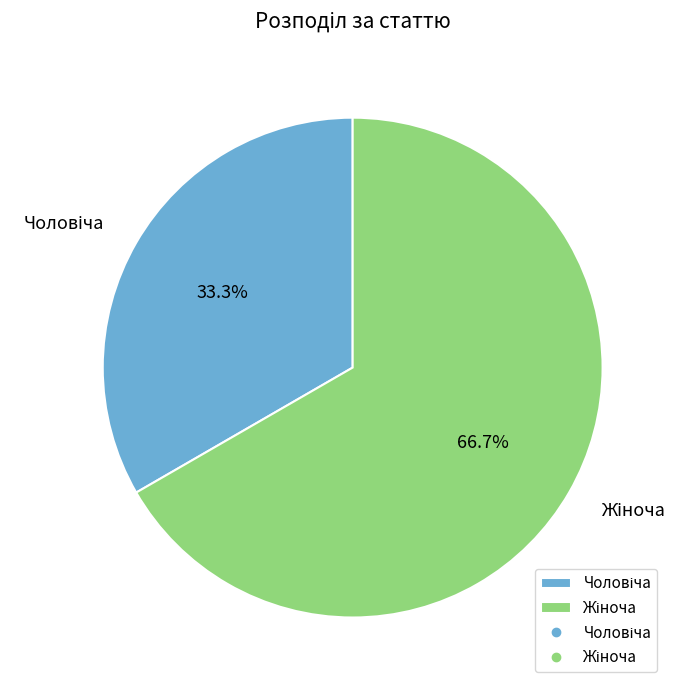

Does any single category account for the majority?

Yes